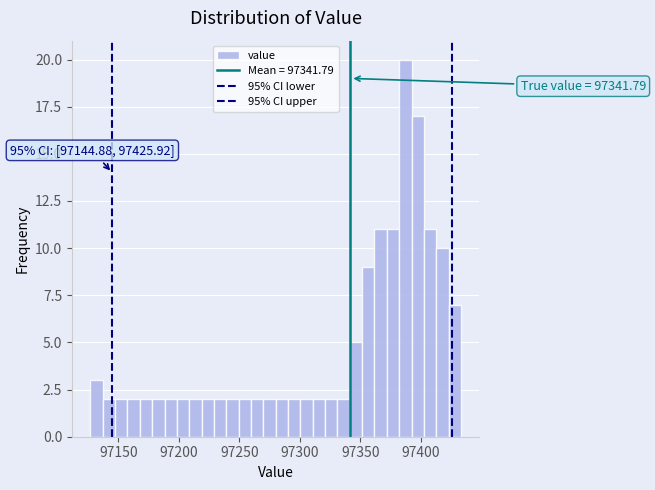

Read against the x-axis, roughly where is the centre of the tallest bar?

97385